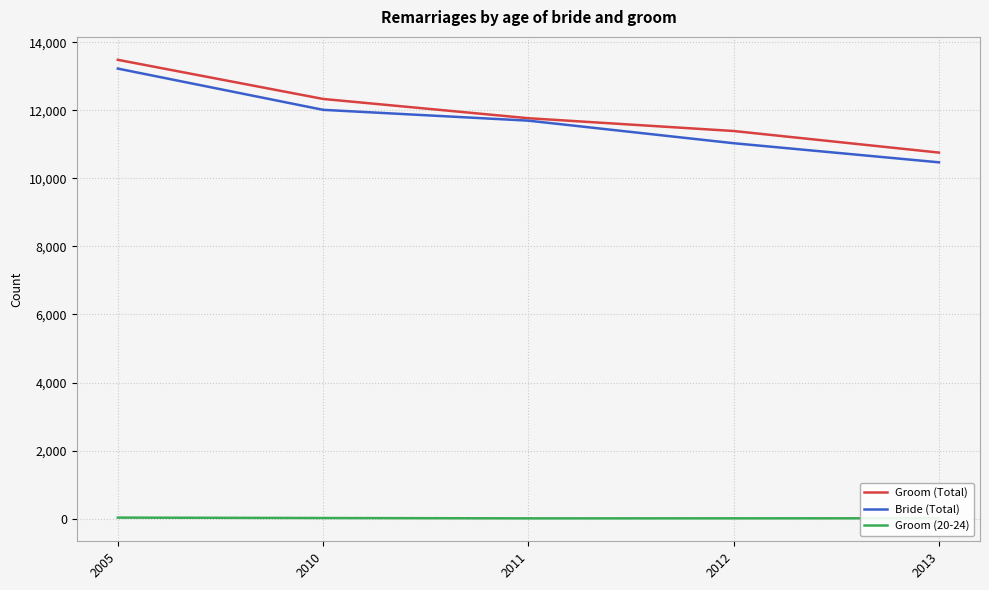

At 2013, list the series in order from smallest to largest.

Groom (20-24), Bride (Total), Groom (Total)